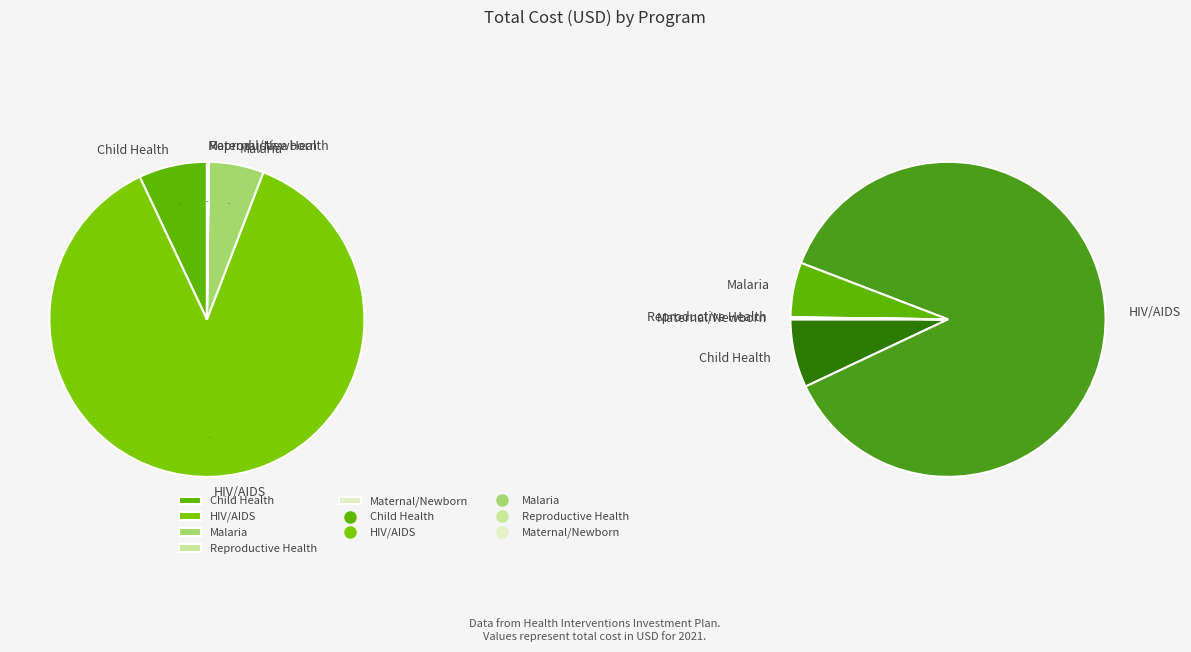

Which category accounts for the majority?

HIV/AIDS